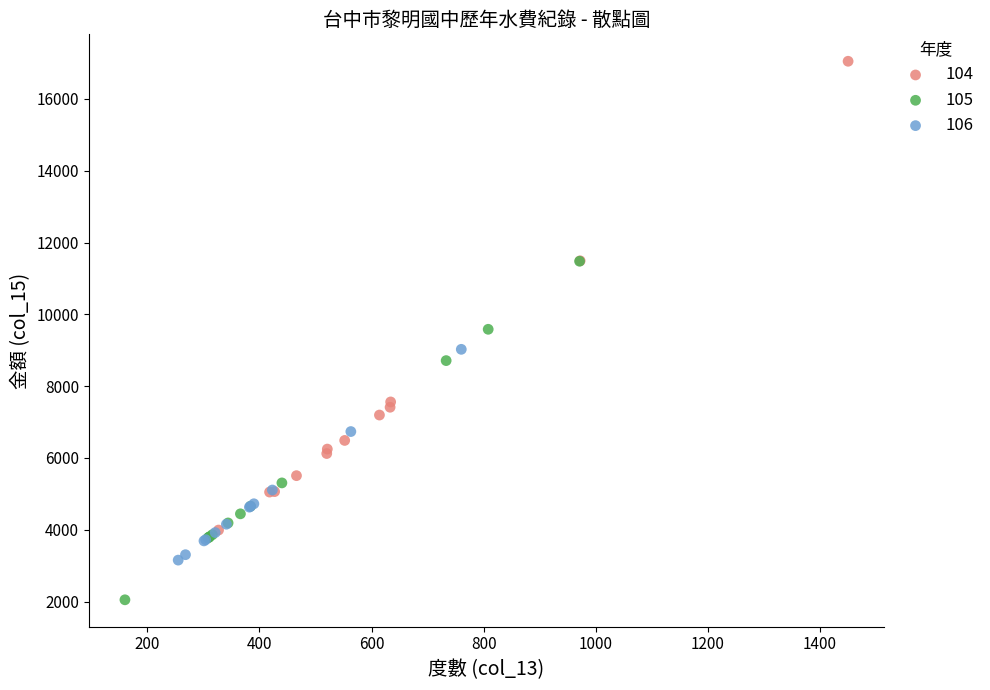

Which series reaches the maximum Y coordinate?

104